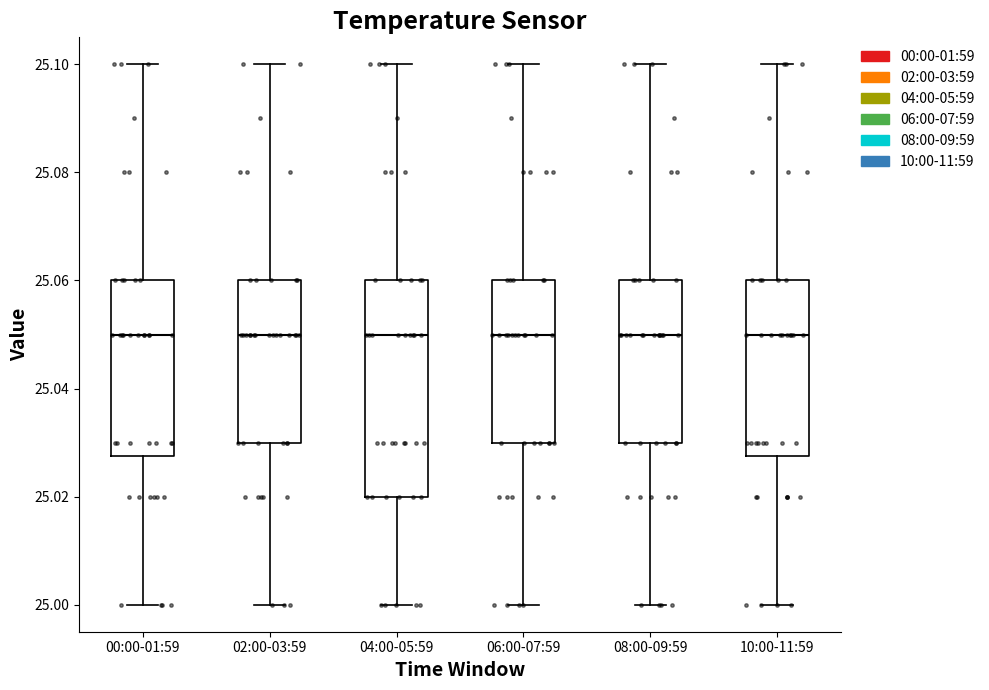

Where does the upper whisker of the box for 06:00-07:59 end on the y-axis? The values are not printed on the chart, so give them approximately, as read against the axis.

25.100